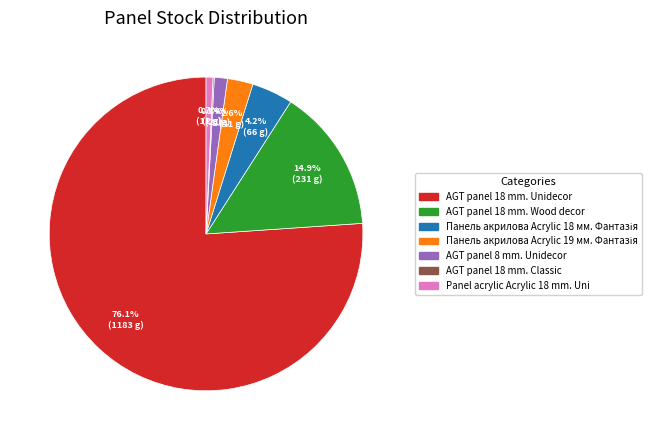

What is the largest slice in the pie chart?

AGT panel 18 mm. Unidecor